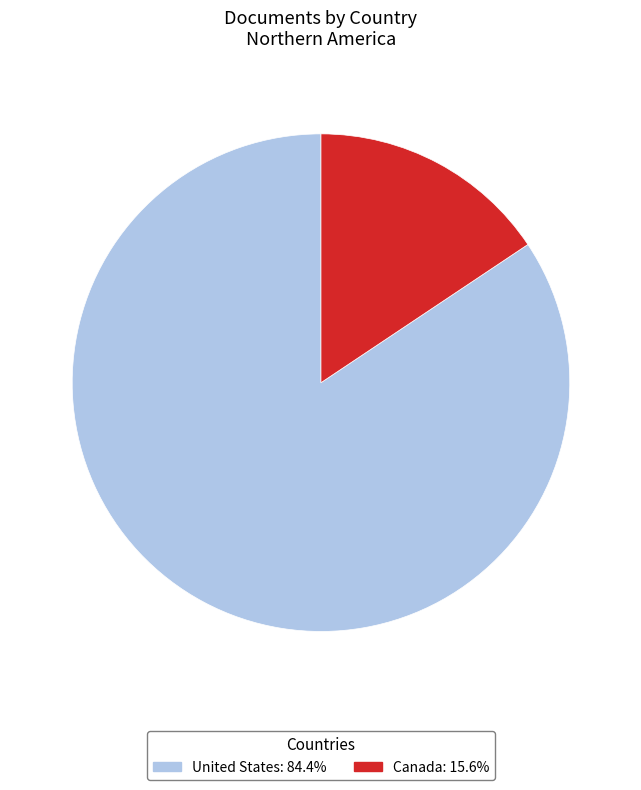

Rank the categories by value from highest to lowest.

United States, Canada